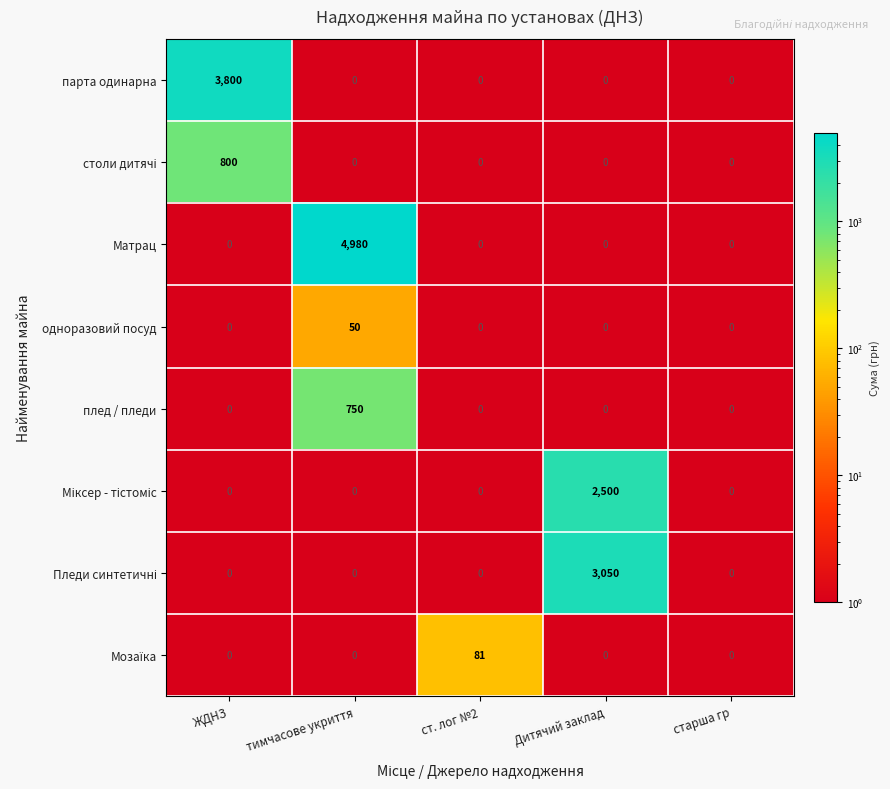

Is it true that плед / пледи equals 0 at ст. лог №2?

True